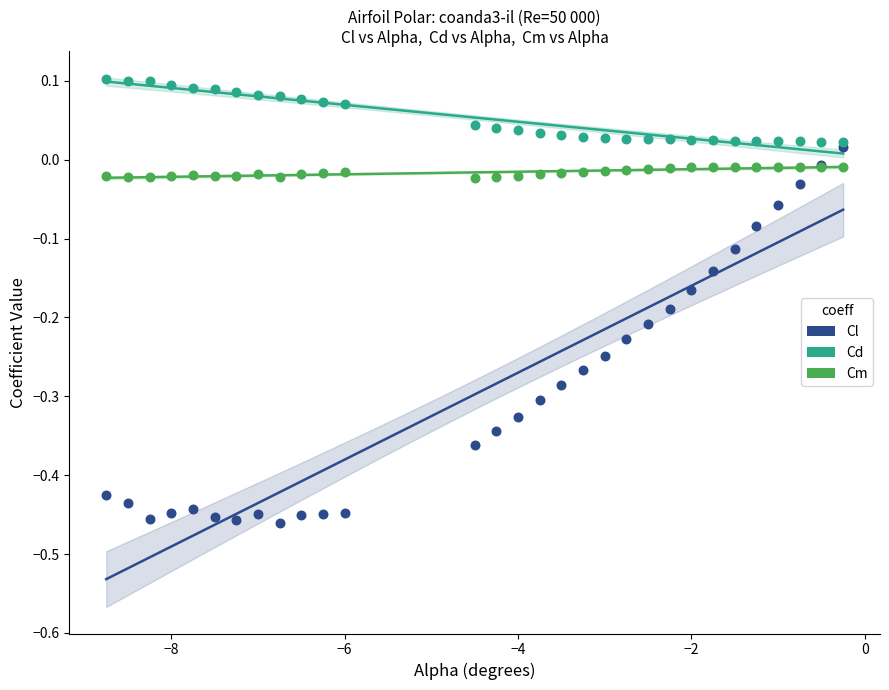

What are all the series names shown in the legend?

Cl, Cd, Cm